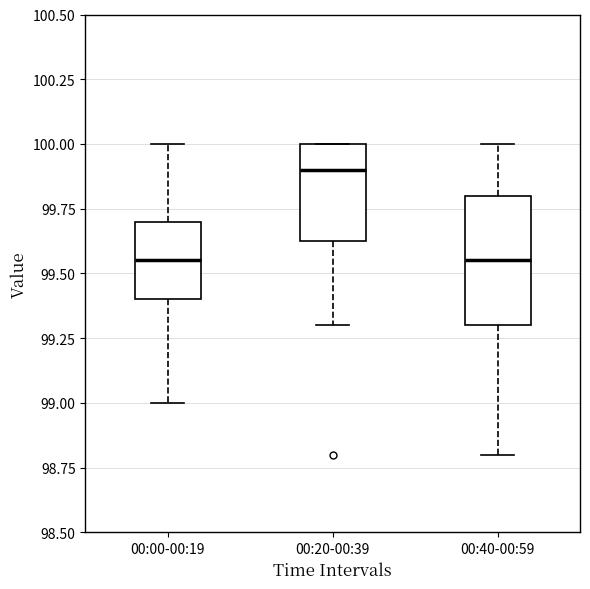

Which box is the tallest, from its lower edge to its upper edge?

00:40-00:59